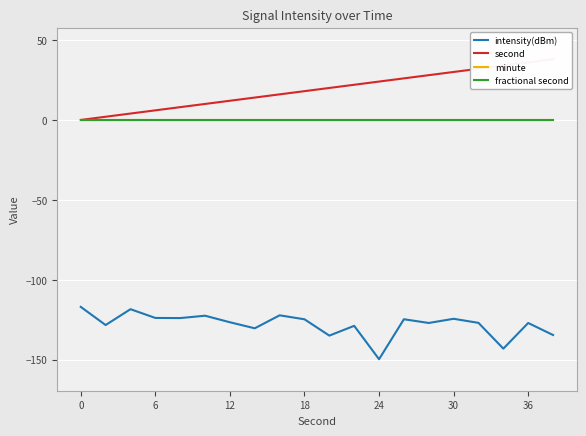

Which series changed the most between 24 and 17?

second